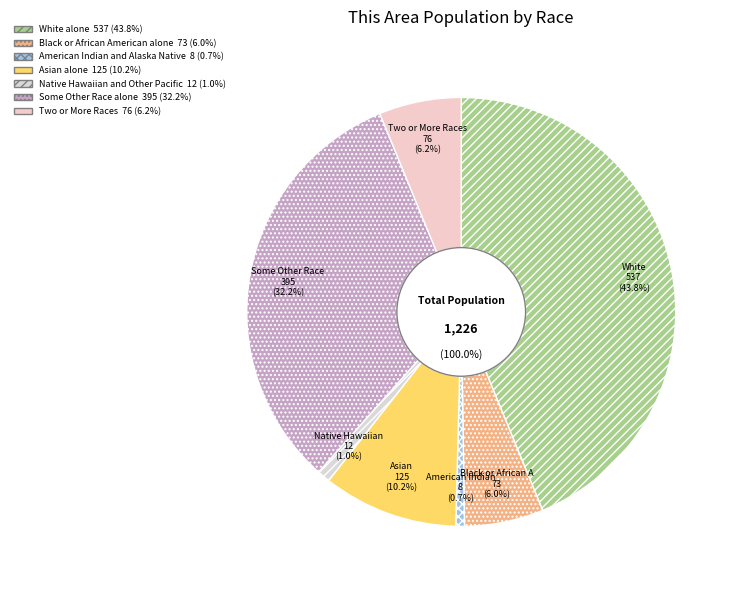

To the nearest percent, what is the difference between the largest and smallest slice percentages?

43%